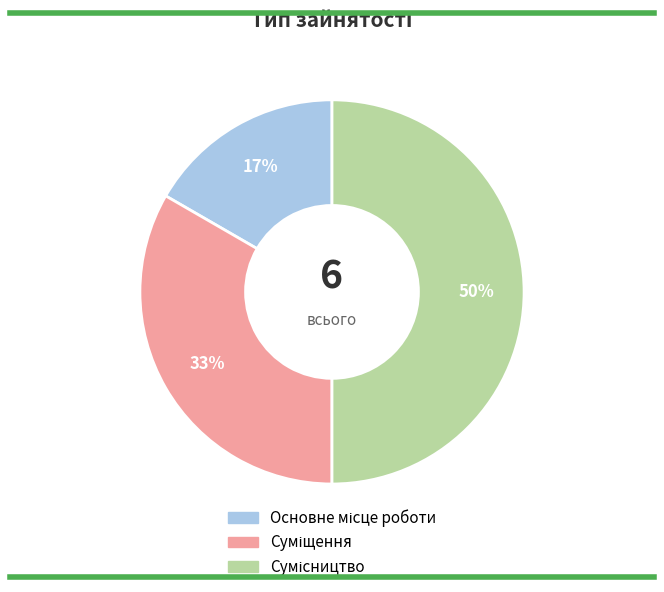

To the nearest percent, what is the average slice percentage?

33%